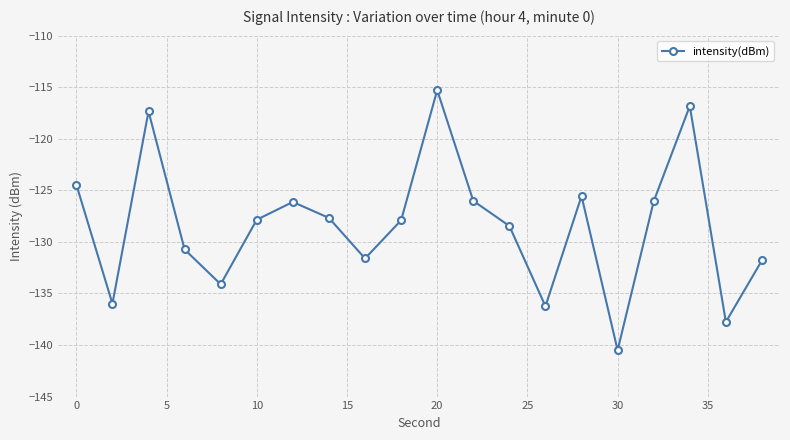

What is the average value?

-128.4